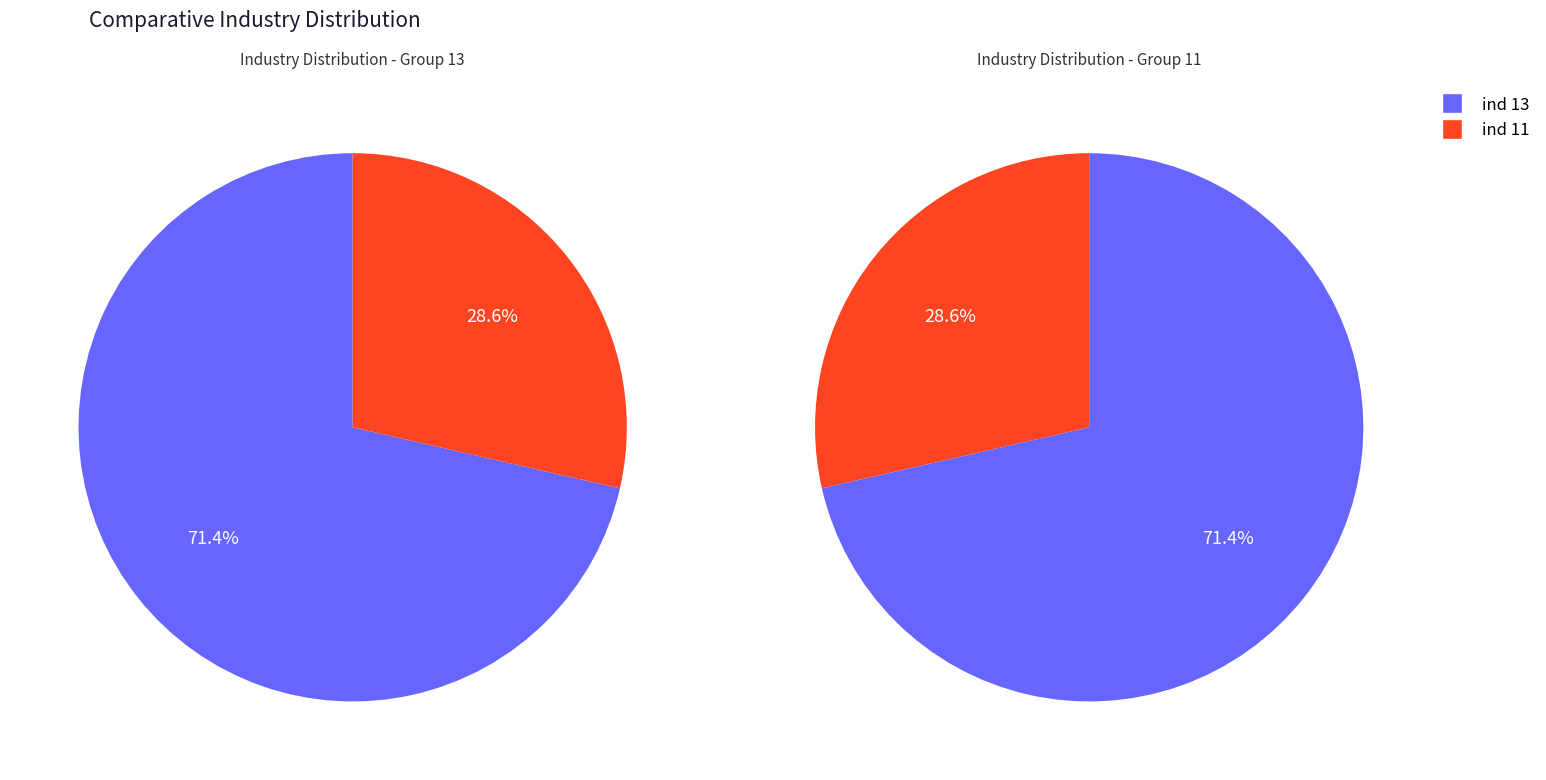

To the nearest percent, what percentage of the pie is ind_13?

71%